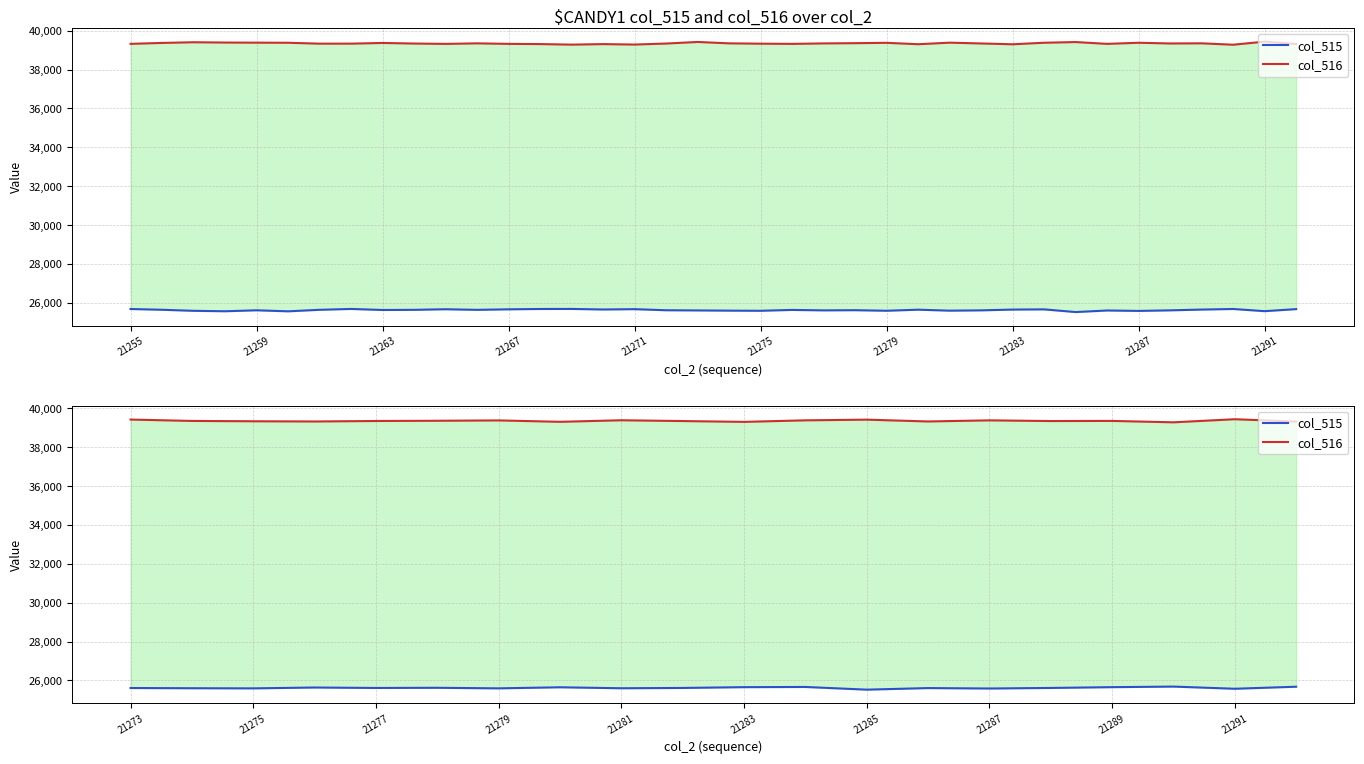

Where does the col_516 series first go above 39352?

21273